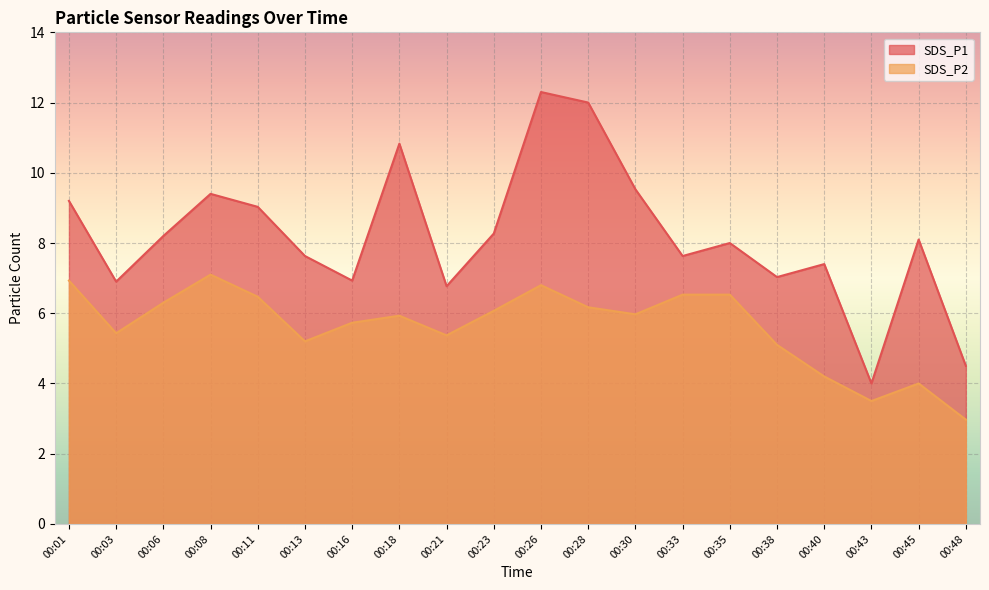

Reading right to left, list all the values displayed in this chart.

SDS_P1: 00:48=4.5	00:45=8.1	00:43=4.0	00:40=7.4	00:38=7.0	00:35=8.0	00:33=7.6	00:30=9.5	00:28=12.0	00:26=12.3	00:23=8.3	00:21=6.8	00:18=10.8	00:16=6.9	00:13=7.6	00:11=9.0	00:08=9.4	00:06=8.2	00:03=6.9	00:01=9.2
SDS_P2: 00:48=3.0	00:45=4.0	00:43=3.5	00:40=4.2	00:38=5.1	00:35=6.5	00:33=6.5	00:30=6.0	00:28=6.2	00:26=6.8	00:23=6.1	00:21=5.4	00:18=5.9	00:16=5.7	00:13=5.2	00:11=6.5	00:08=7.1	00:06=6.3	00:03=5.4	00:01=6.9